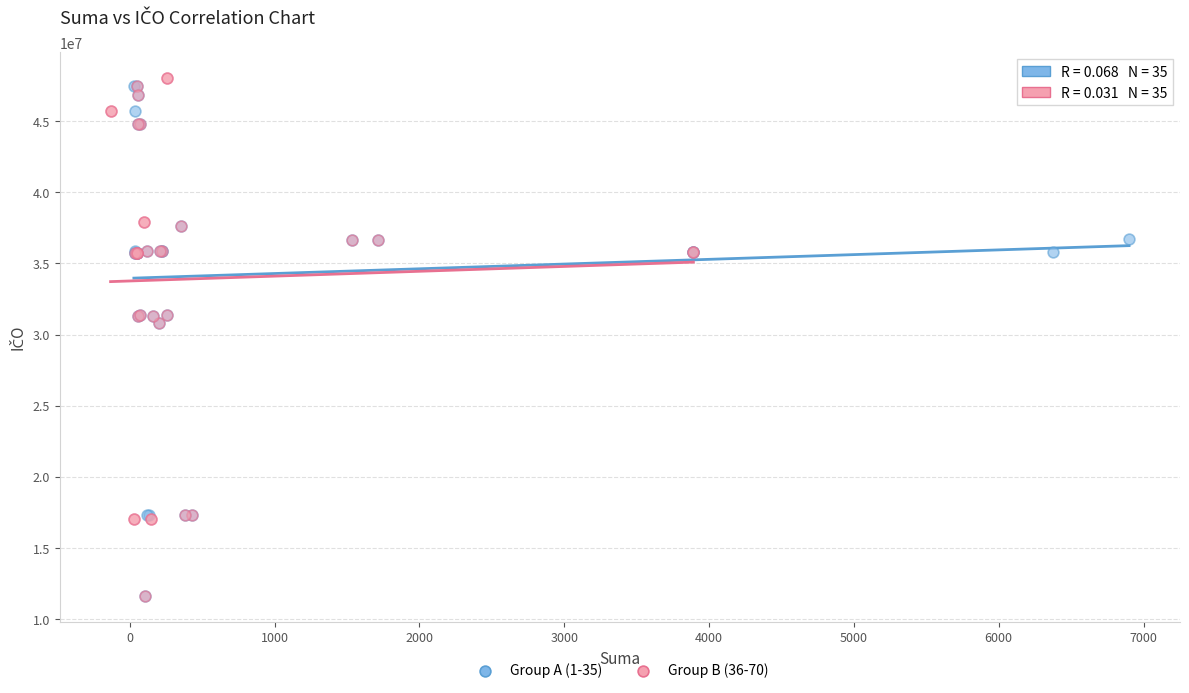

What are all the series names shown in the legend?

Group A (1-35), Group B (36-70)